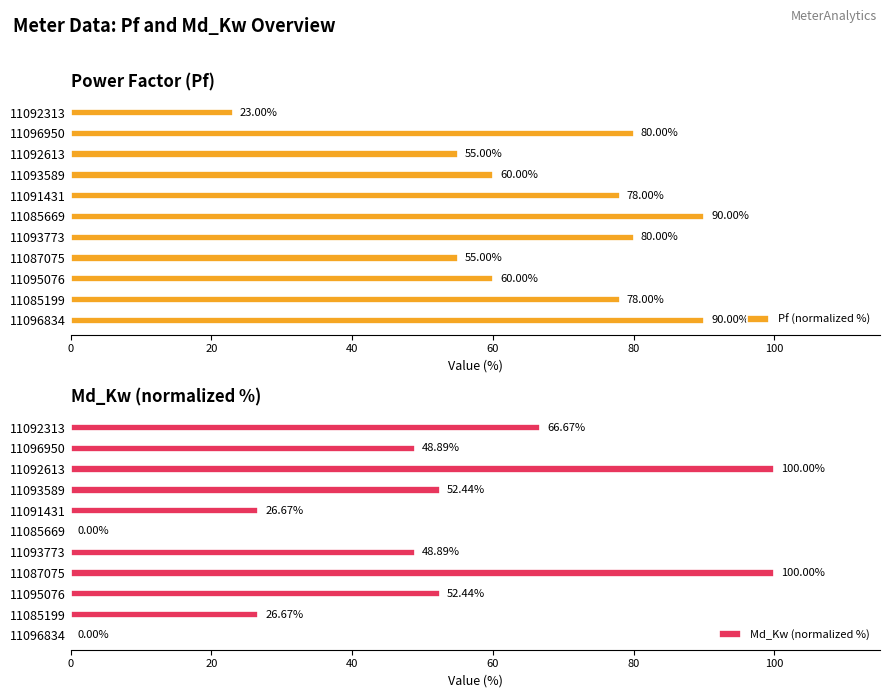

What is the sum of the Md_Kw (normalized %) values at 11093773 and 11095076?

101.3